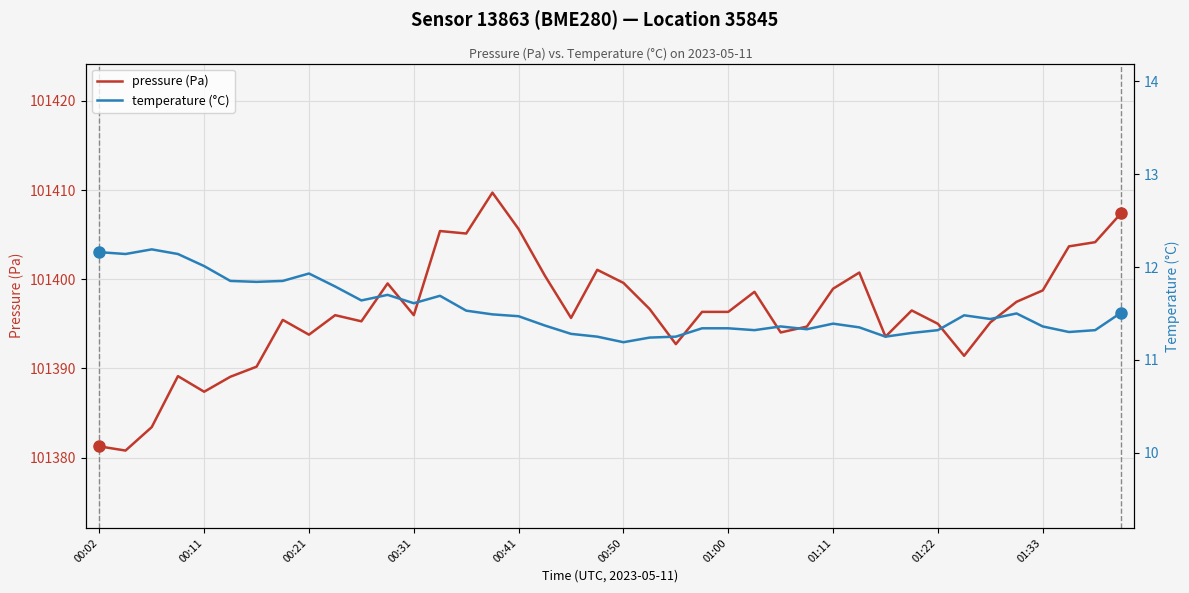

What is the maximum value for pressure (Pa)?

101409.7